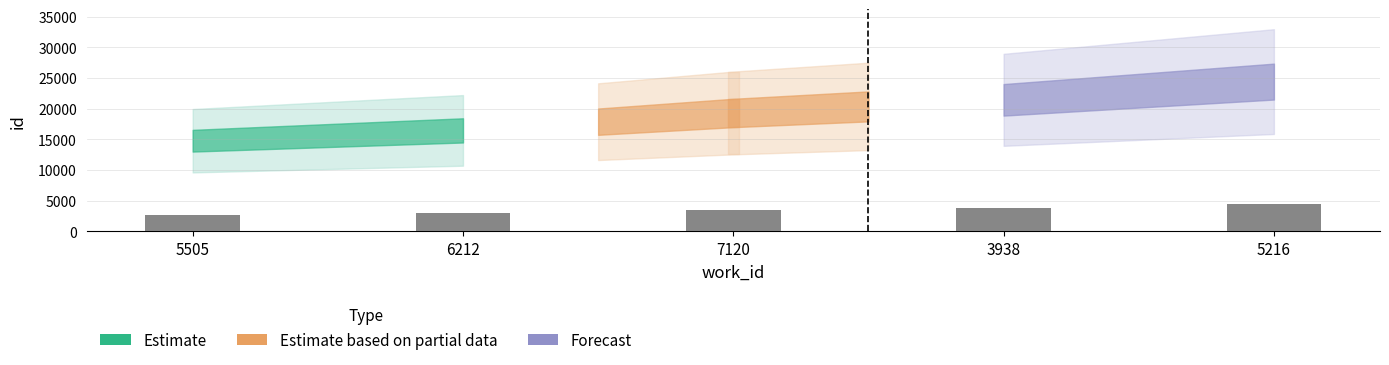

What is the maximum value shown in the chart?

4394.5